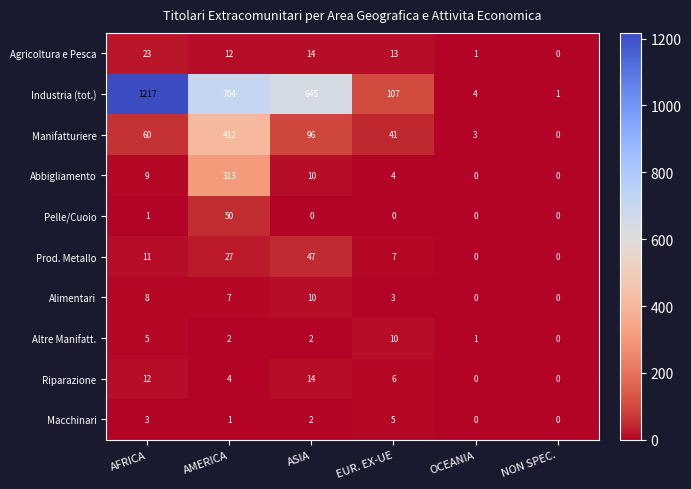

What is the total value across all series at ASIA?

840